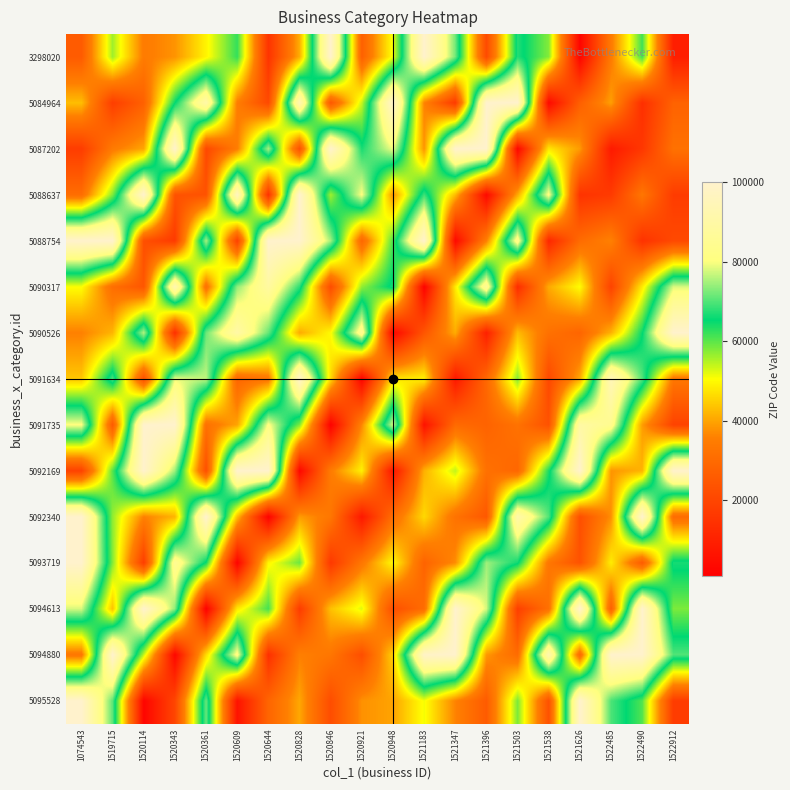

At 1521347, list the series in order from smallest to largest.

5088754, 5091634, 5084964, 5091735, 5092340, 5095528, 5093719, 5090526, 5088637, 5090317, 5092169, 3298020, 5087202, 5094613, 5094880